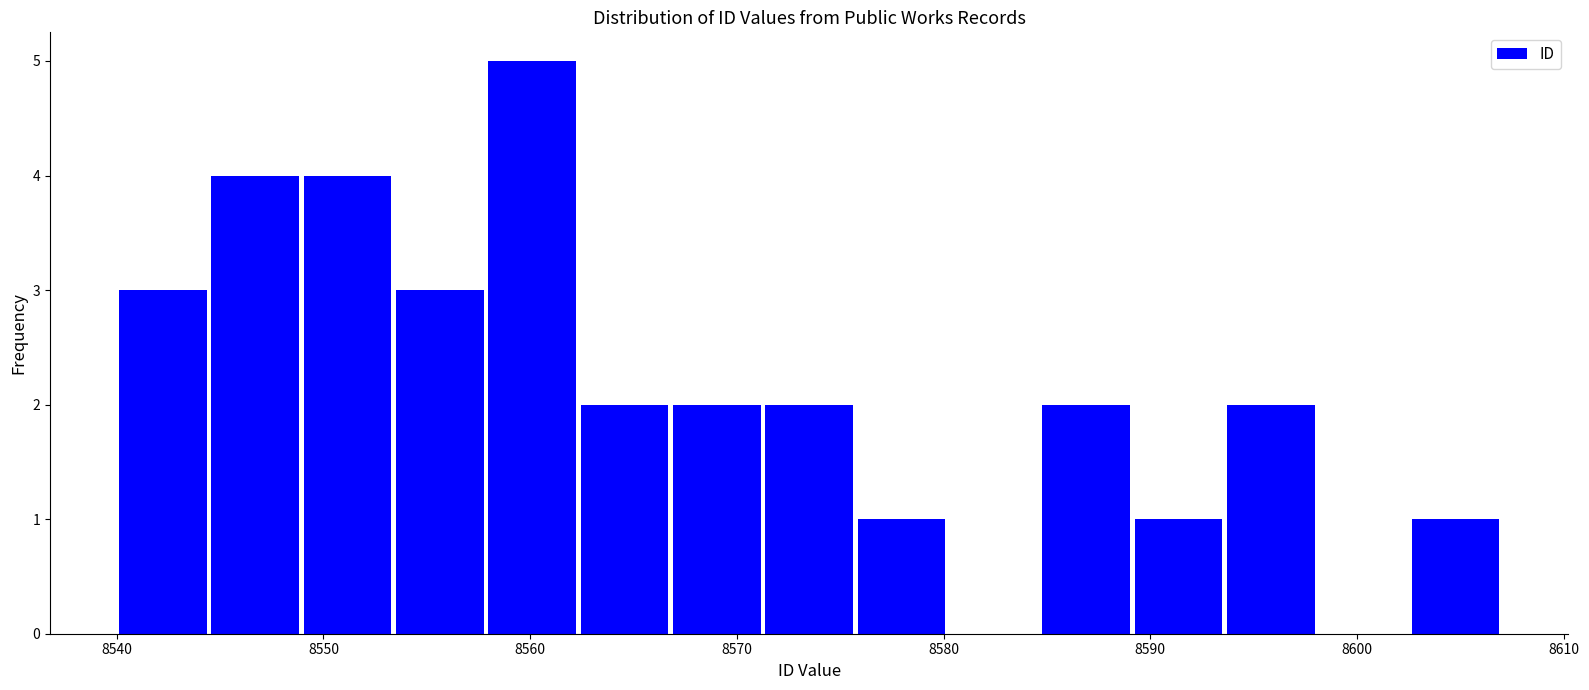

Reading left to right, list every bar in this chart as the range it spans on the x-axis followed by its height. Neither the bar edges nor the heights are printed on the chart, so give them approximately, as read against the axes.

8540 to 8544: 3
8544 to 8549: 4
8549 to 8553: 4
8553 to 8558: 3
8558 to 8562: 5
8562 to 8567: 2
8567 to 8571: 2
8571 to 8576: 2
8576 to 8580: 1
8580 to 8585: 0
8585 to 8589: 2
8589 to 8594: 1
8594 to 8598: 2
8598 to 8603: 0
8603 to 8607: 1